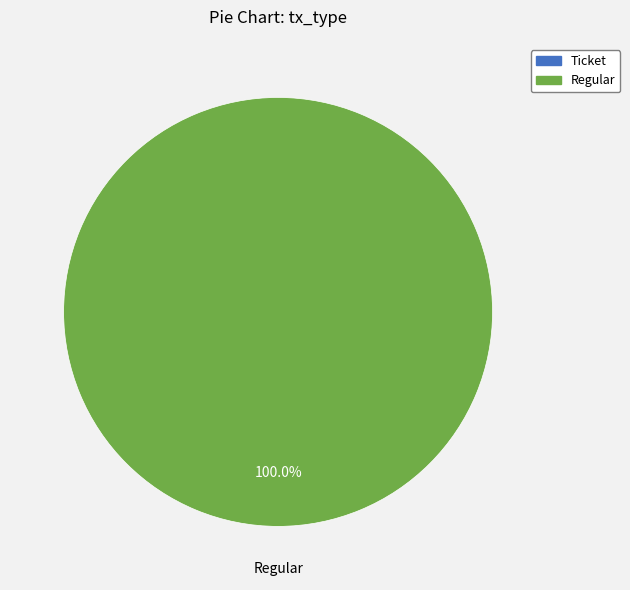

The Regular slice represents 100% of the pie. True or false?

True